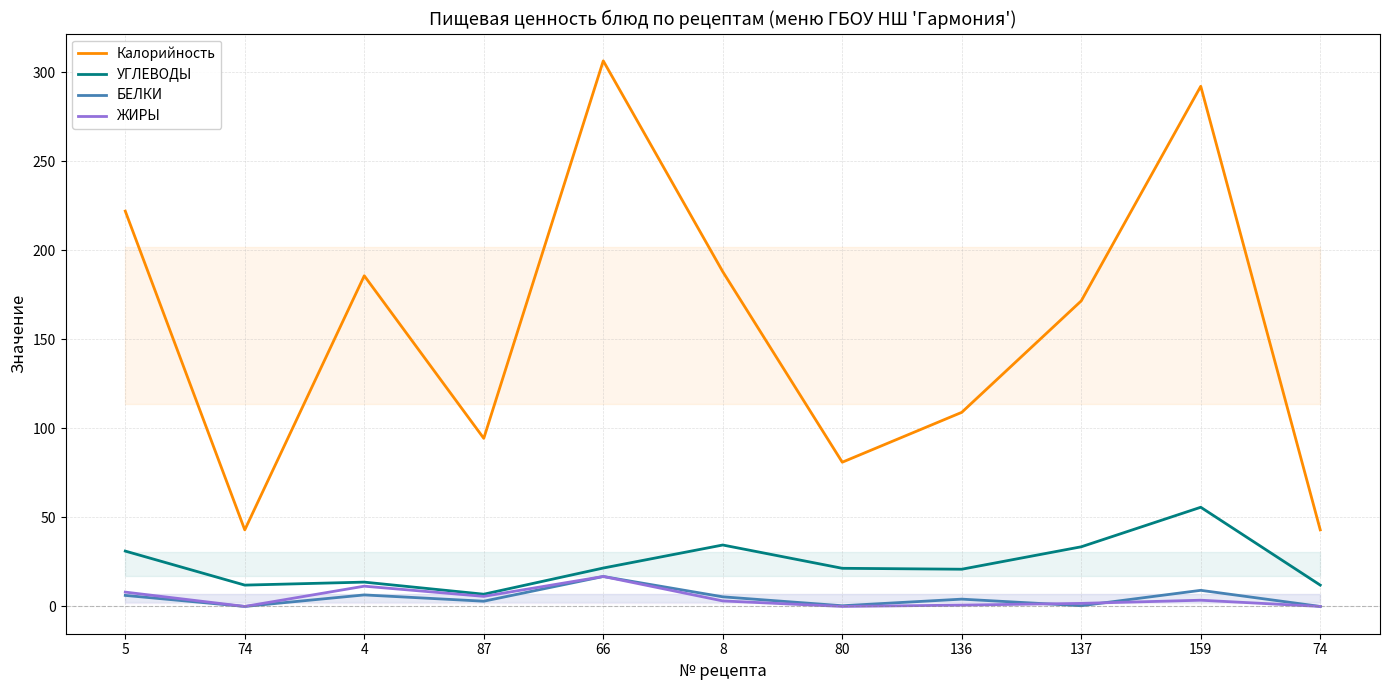

At 74, list the series in order from smallest to largest.

БЕЛКИ, ЖИРЫ, УГЛЕВОДЫ, Калорийность